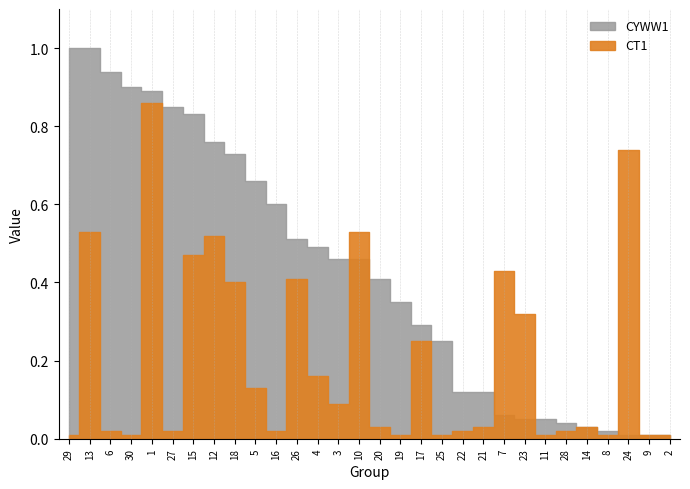

How many intersections are there between CT1 and CYWW1?

5